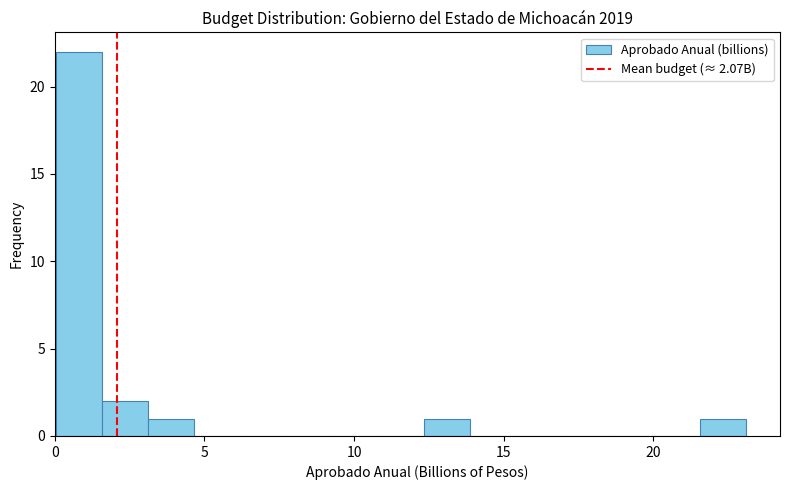

Around what value on the x-axis is the tallest bar? Give the approximate position of its centre, as read against the axis.

1.0